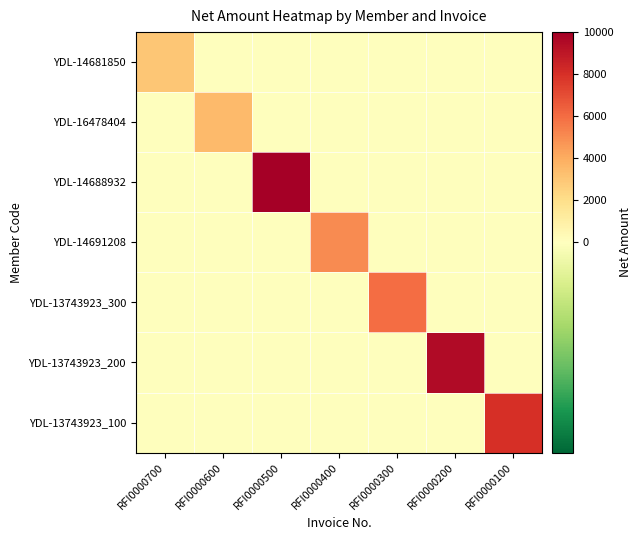

Reading right to left, transcribe all the data shown in this chart.

YDL-14681850: RFI0000100=0	RFI0000200=0	RFI0000300=0	RFI0000400=0	RFI0000500=0	RFI0000600=0	RFI0000700=3000
YDL-16478404: RFI0000100=0	RFI0000200=0	RFI0000300=0	RFI0000400=0	RFI0000500=0	RFI0000600=3500	RFI0000700=0
YDL-14688932: RFI0000100=0	RFI0000200=0	RFI0000300=0	RFI0000400=0	RFI0000500=10000	RFI0000600=0	RFI0000700=0
YDL-14691208: RFI0000100=0	RFI0000200=0	RFI0000300=0	RFI0000400=5000	RFI0000500=0	RFI0000600=0	RFI0000700=0
YDL-13743923_300: RFI0000100=0	RFI0000200=0	RFI0000300=6000	RFI0000400=0	RFI0000500=0	RFI0000600=0	RFI0000700=0
YDL-13743923_200: RFI0000100=0	RFI0000200=9500	RFI0000300=0	RFI0000400=0	RFI0000500=0	RFI0000600=0	RFI0000700=0
YDL-13743923_100: RFI0000100=8000	RFI0000200=0	RFI0000300=0	RFI0000400=0	RFI0000500=0	RFI0000600=0	RFI0000700=0